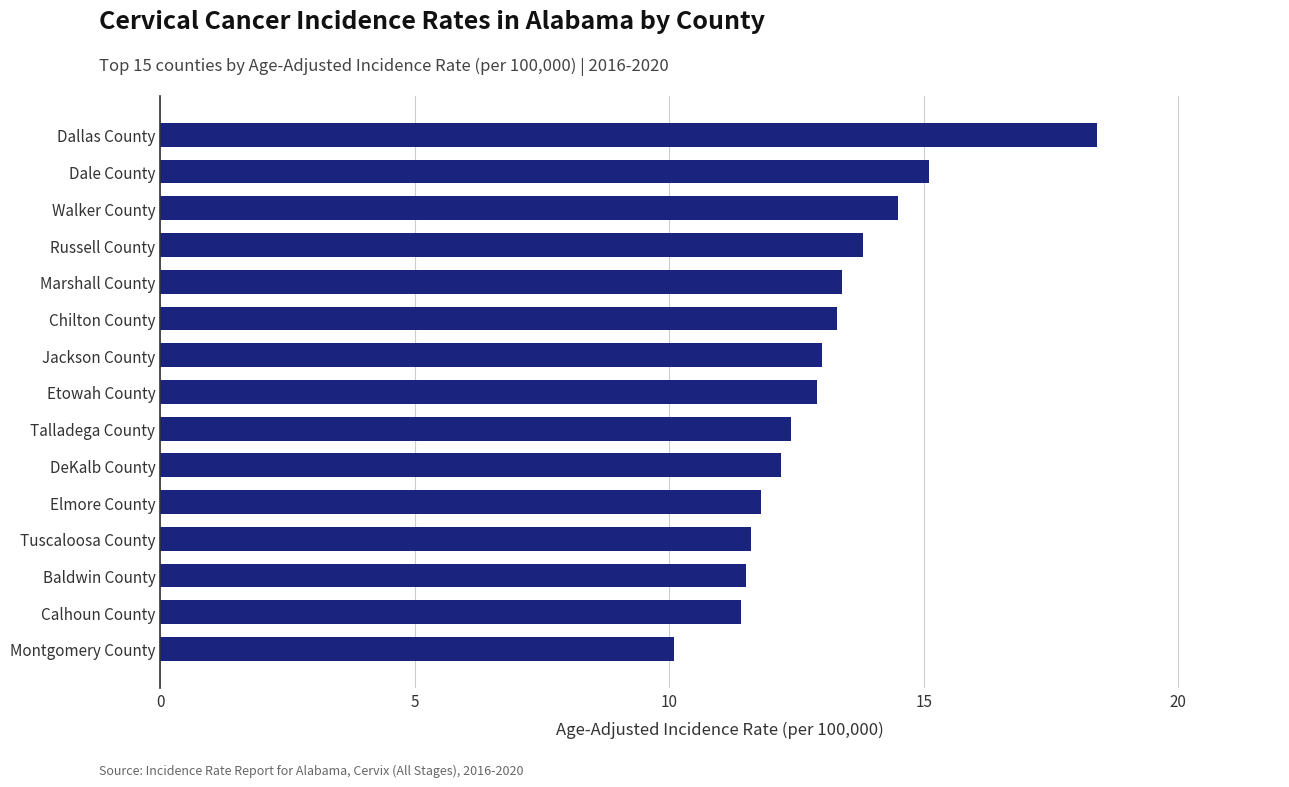

Reading bottom to top, list all the values displayed in this chart.

10.1	11.4	11.5	11.6	11.8	12.2	12.4	12.9	13.0	13.3	13.4	13.8	14.5	15.1	18.4